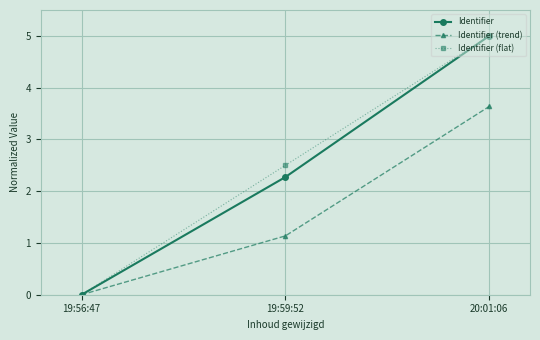

What are all the series names shown in the legend?

Identifier, Identifier (trend), Identifier (flat)